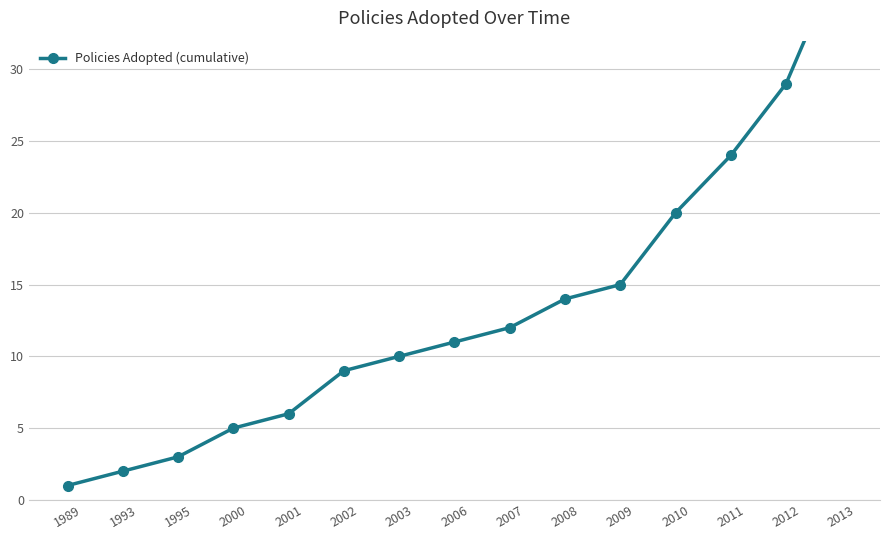

Approximately how many times larger is the value at 2013 compared to 2012?

1.3